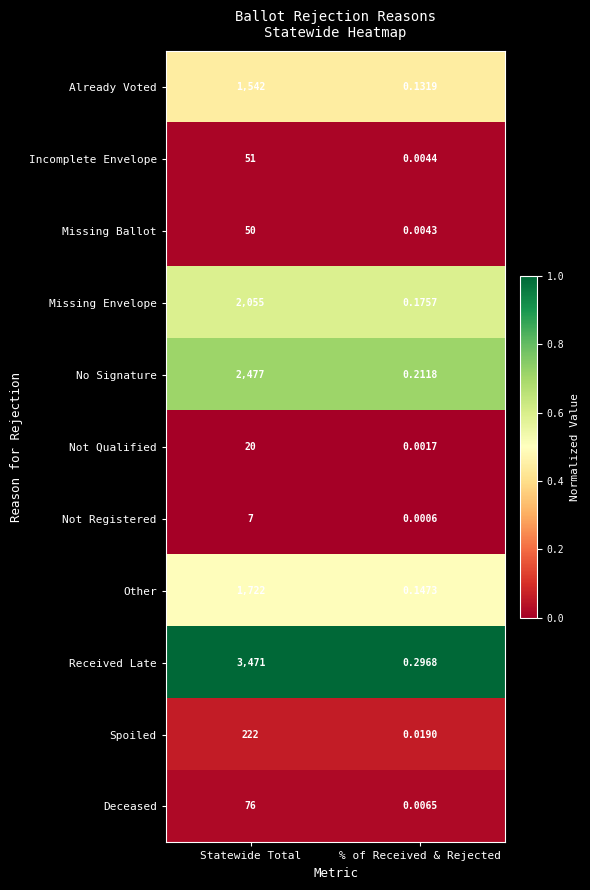

Which series has the largest range (max minus min)?

Received Late